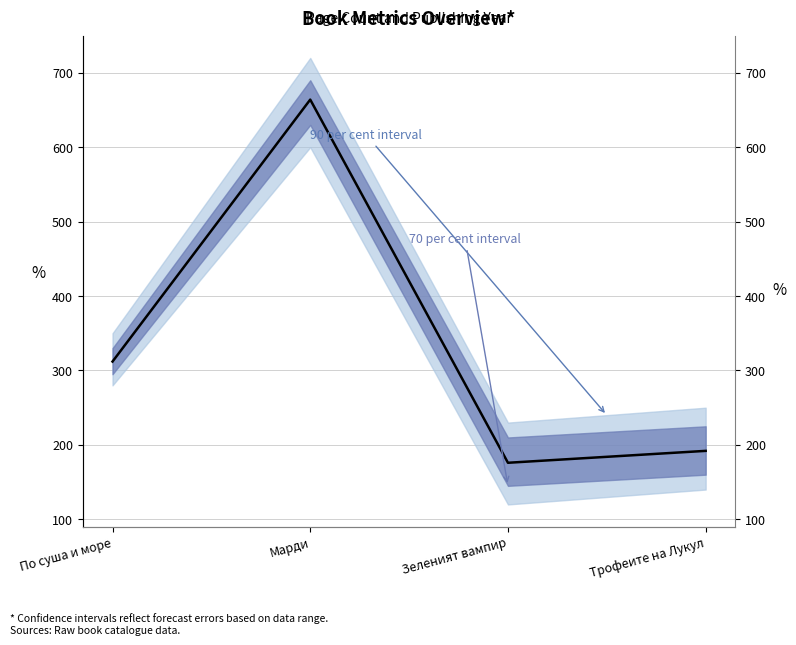

Between Марди and Зеленият вампир, which is larger?

Марди